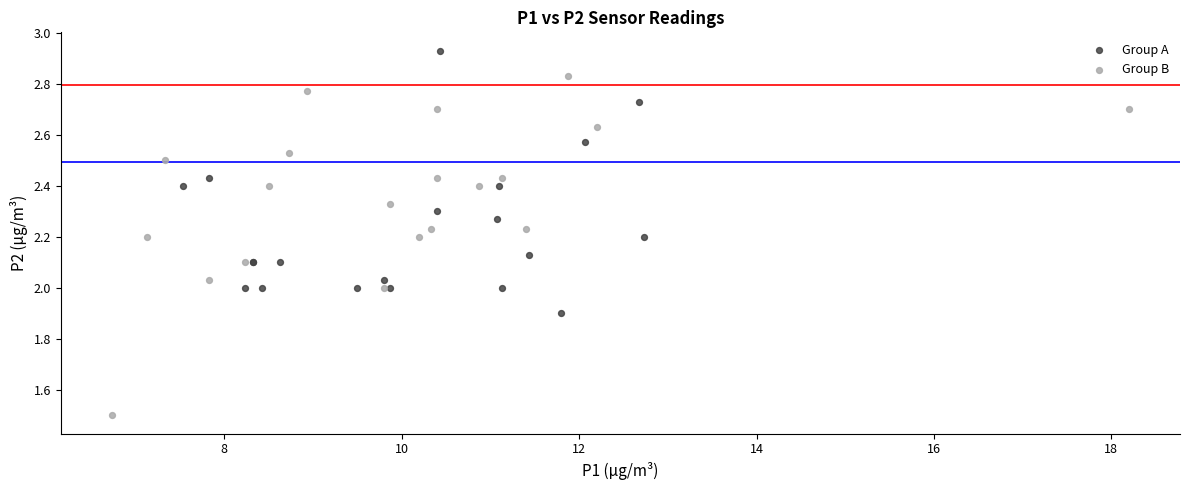

Which series contains the highest Y value?

Group A